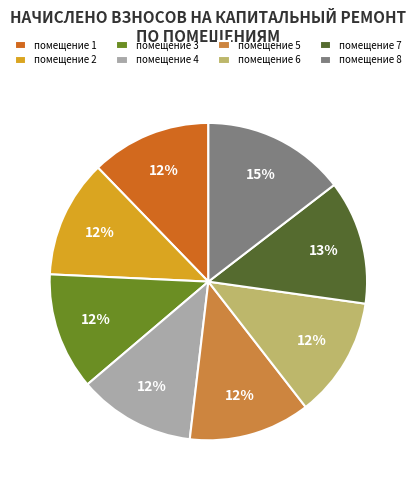

How many slices are in this pie chart?

8